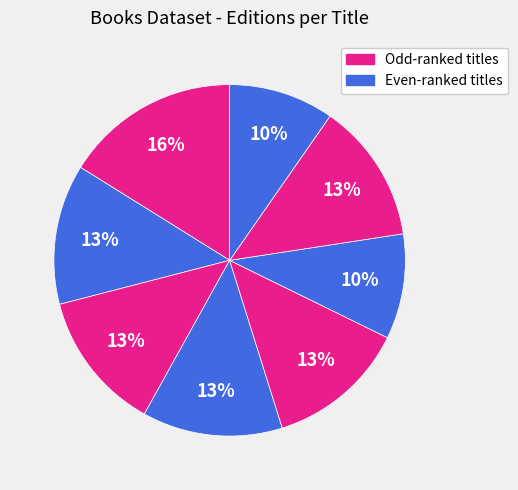

How many slices are in this pie chart?

8